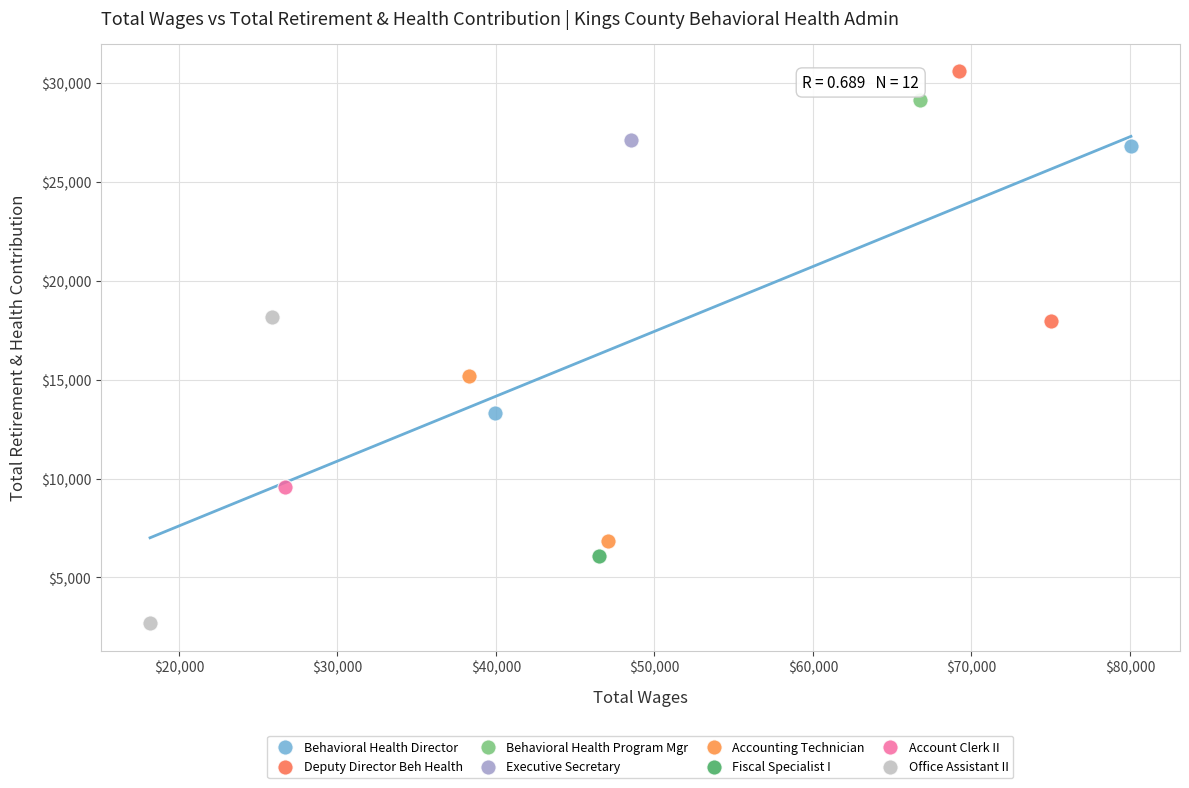

What are all the series names shown in the legend?

Behavioral Health Director, Deputy Director Beh Health, Behavioral Health Program Mgr, Executive Secretary, Accounting Technician, Fiscal Specialist I, Account Clerk II, Office Assistant II